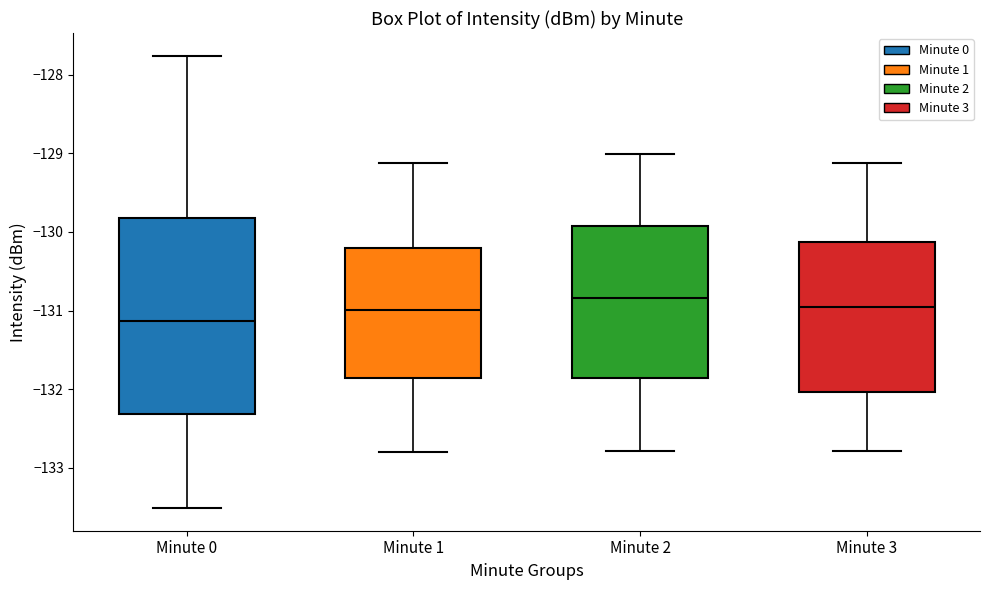

Comparing the boxes themselves (not the whiskers), which one is the tallest?

Minute 0